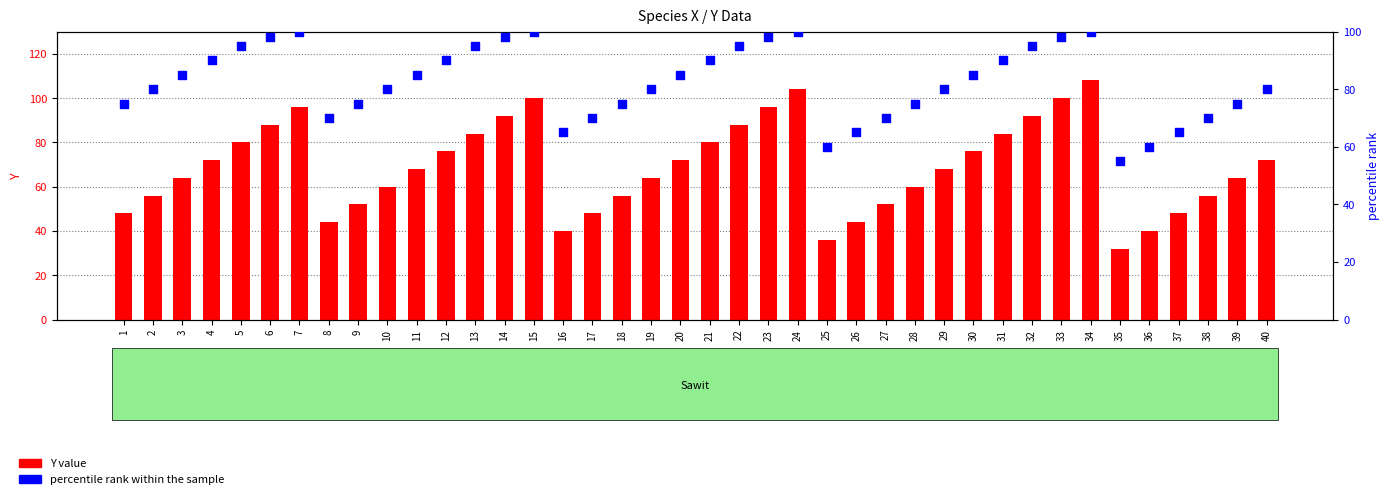

Which series reaches the minimum Y coordinate?

Y value